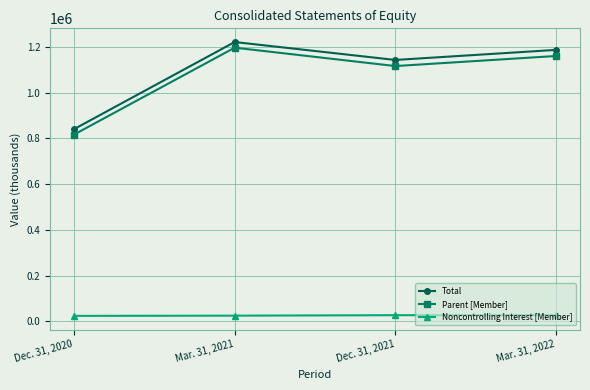

True or false: Total and Noncontrolling Interest [Member] cross at least once.

False